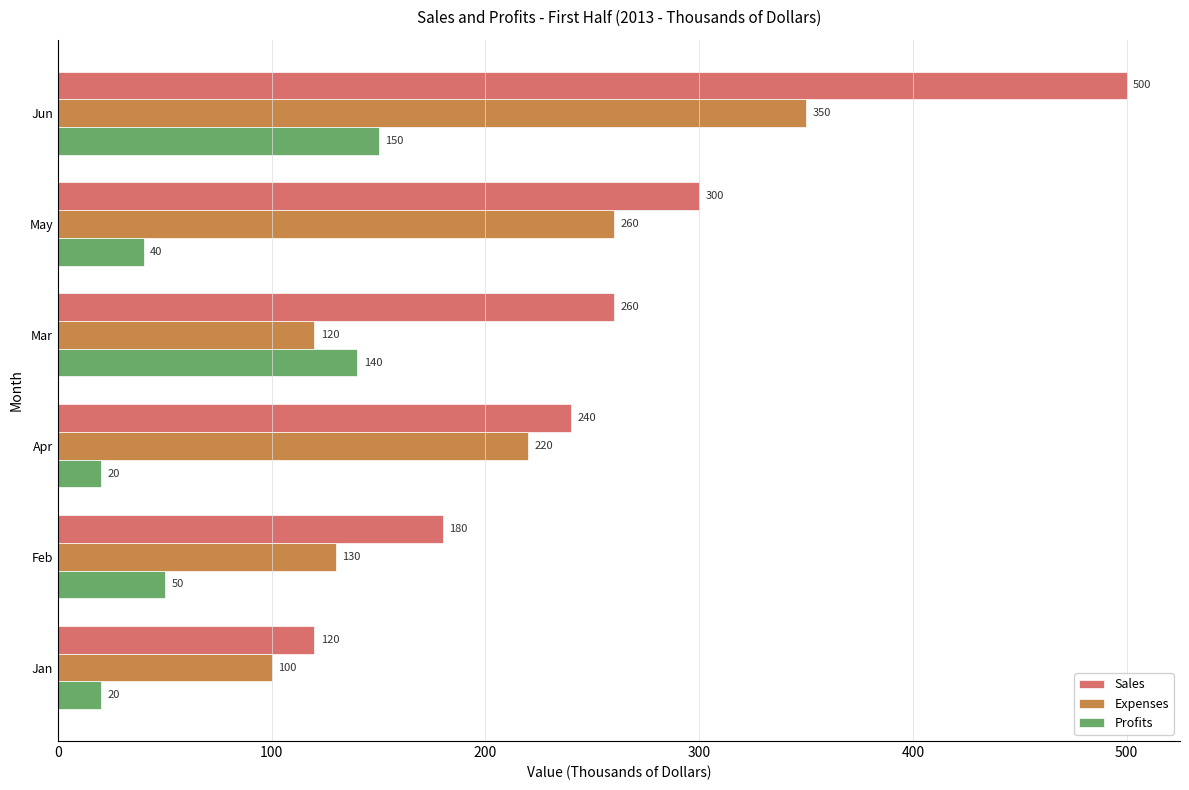

What is the approximate value of Expenses at Feb?

130